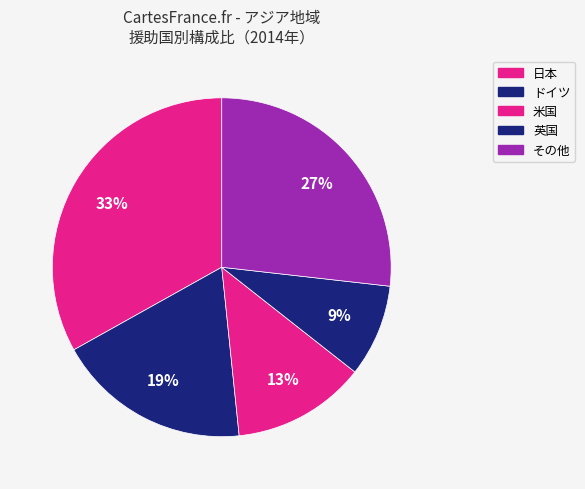

Which category has the biggest portion of the pie?

日本